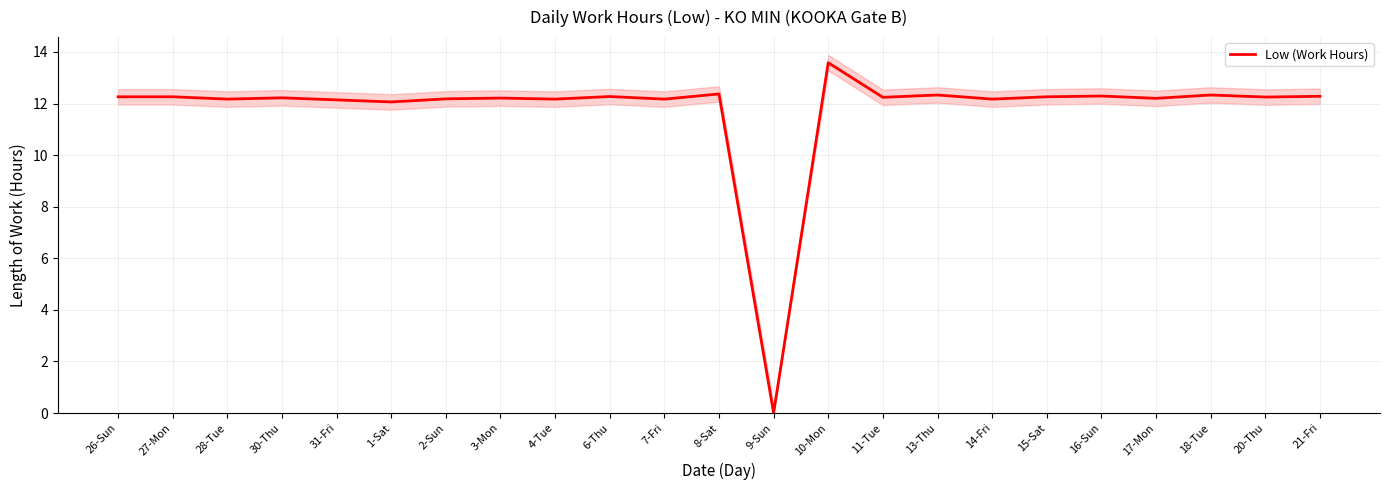

Rank the categories by value from lowest to highest.

9-Sun, 1-Sat, 31-Fri, 28-Tue, 4-Tue, 7-Fri, 14-Fri, 2-Sun, 17-Mon, 3-Mon, 30-Thu, 11-Tue, 20-Thu, 26-Sun, 27-Mon, 15-Sat, 6-Thu, 21-Fri, 16-Sun, 13-Thu, 18-Tue, 8-Sat, 10-Mon